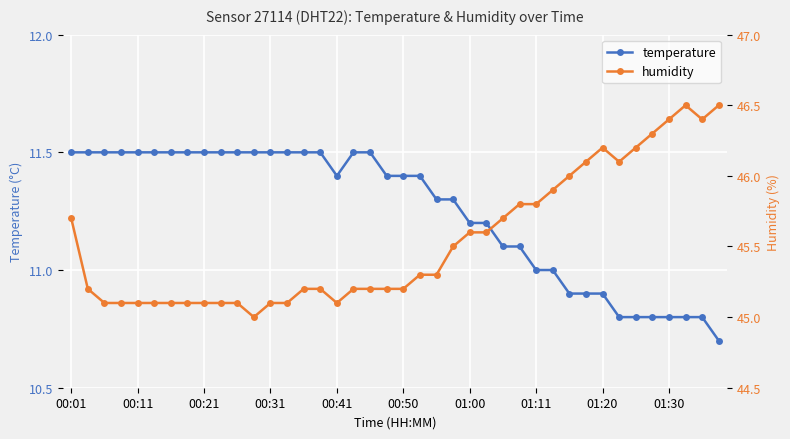

True or false: temperature has a value of 11.1 at 27.

True